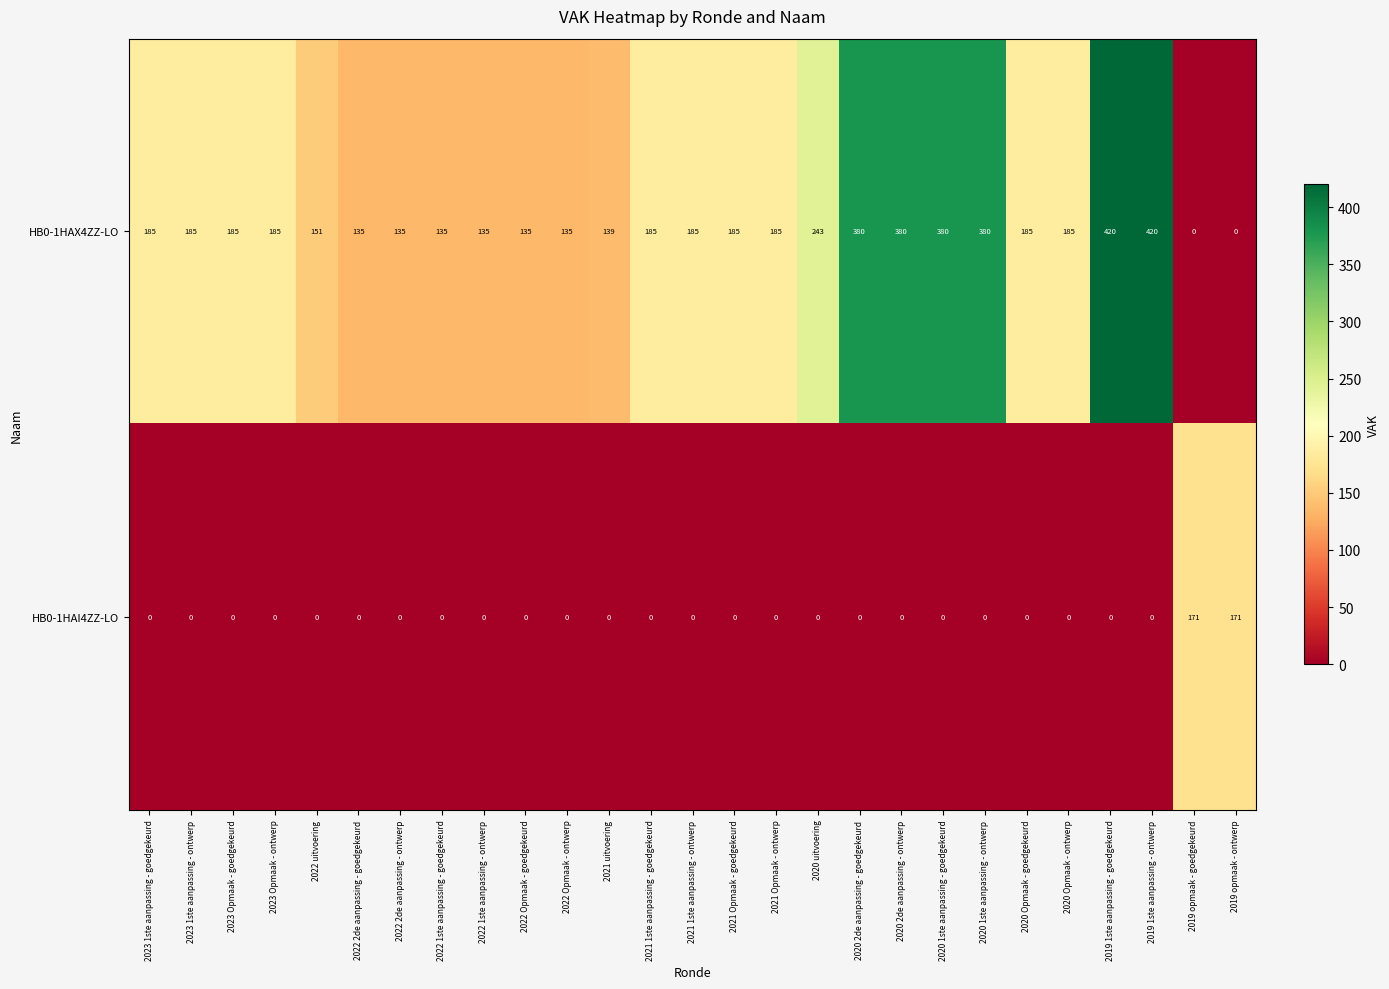

Which series has the largest total across all categories?

HB0-1HAX4ZZ-LO